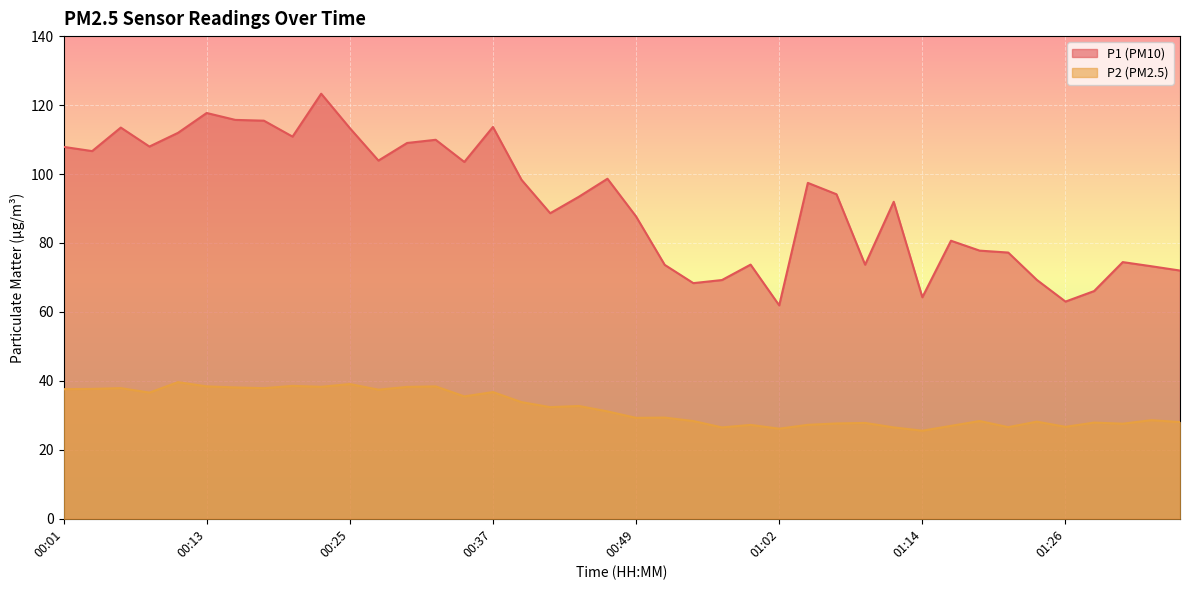

At which label does P1 reach its peak?

00:23